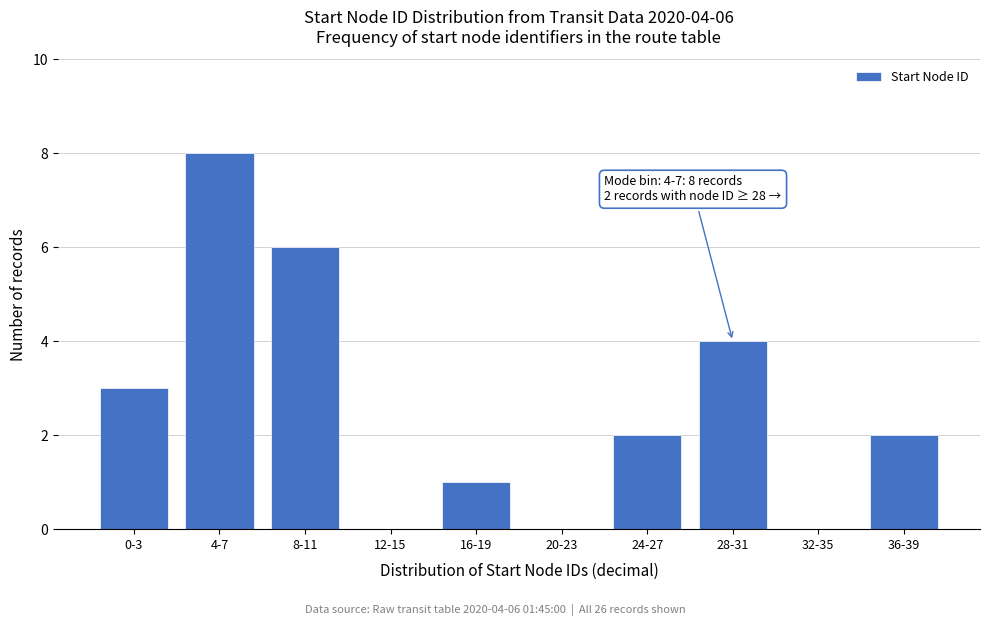

Reading left to right, what are all the values shown in this chart?

0-3=3	4-7=8	8-11=6	12-15=0	16-19=1	20-23=0	24-27=2	28-31=4	32-35=0	36-39=2